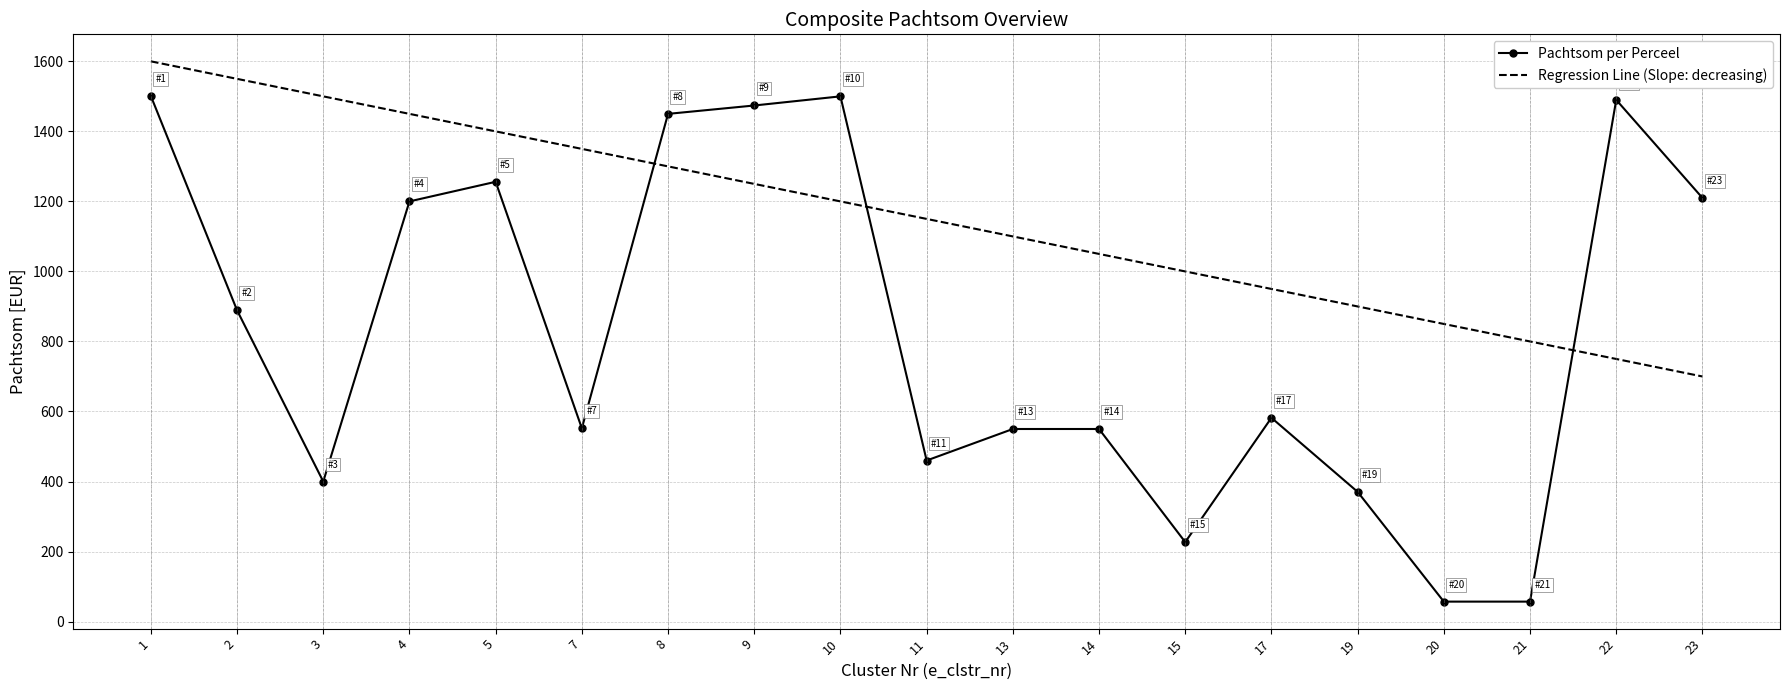

What is the greatest value displayed?

1600.0